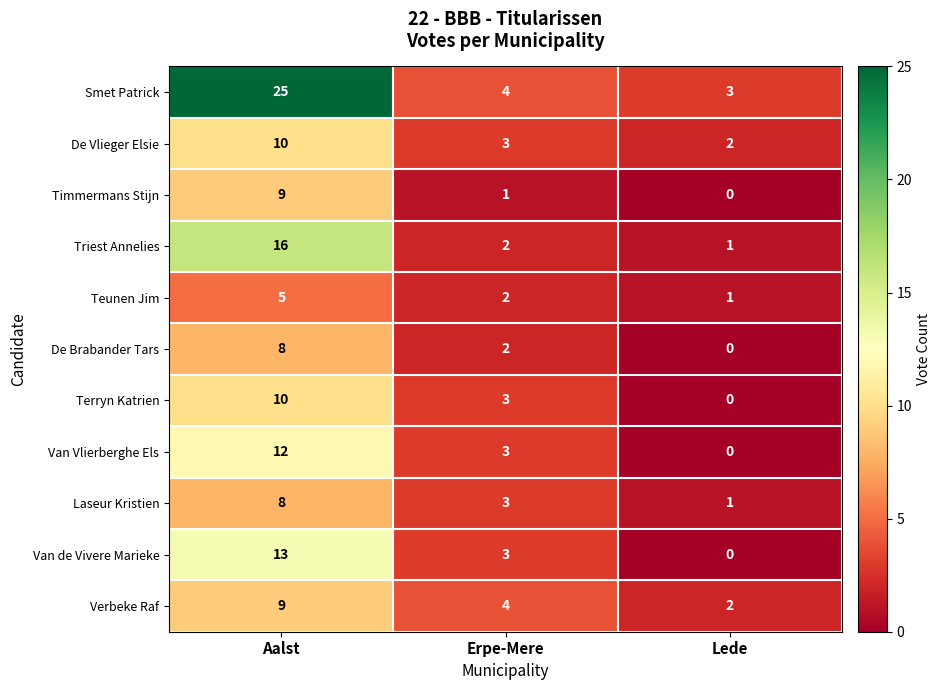

At which label does Timmermans Stijn first exceed 1?

Aalst